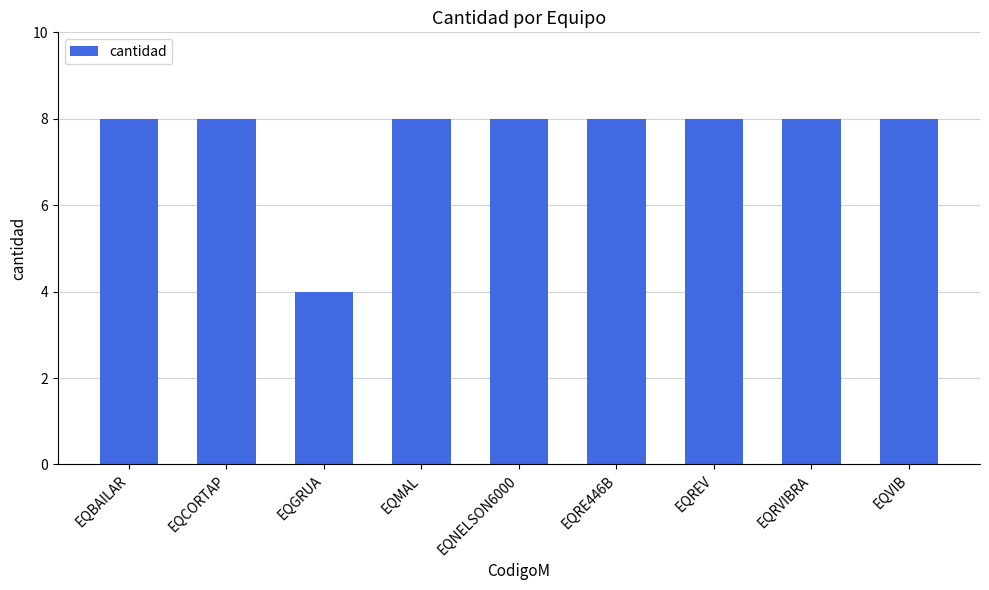

What is the greatest value displayed?

8